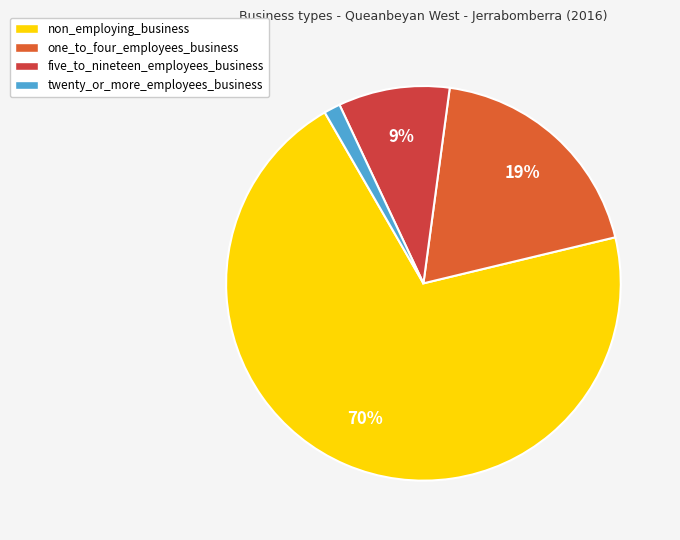

Approximately how many times larger is the value at one_to_four_employees_business compared to five_to_nineteen_employees_business?

2.1